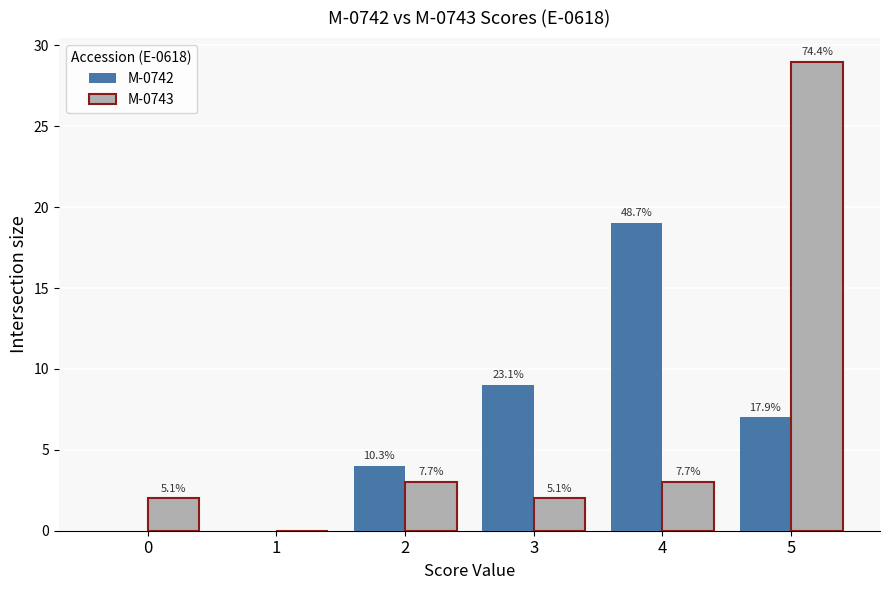

What are all the series names shown in the legend?

M-0742, M-0743